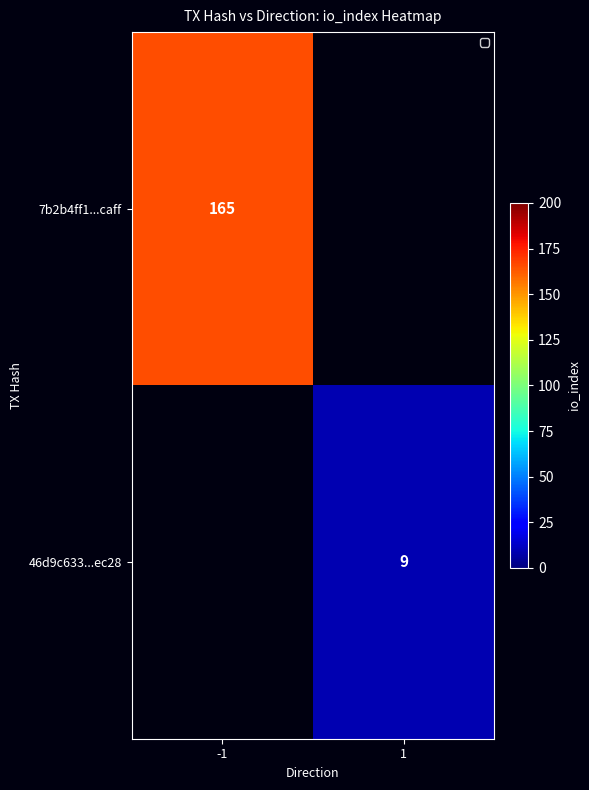

Is it true that 7b2b4ff1...caff equals 214.8 at -1?

False